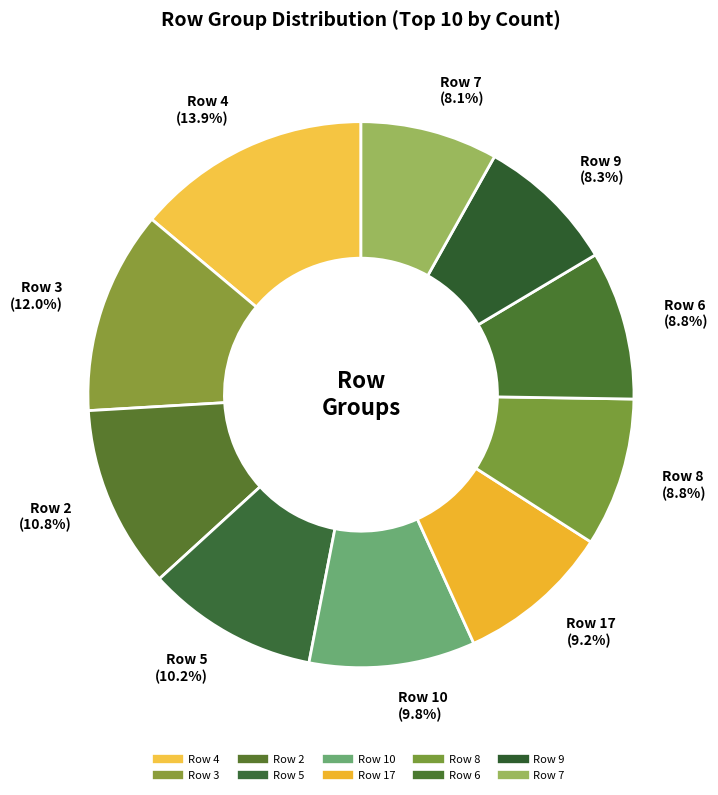

Does any single category account for the majority?

No